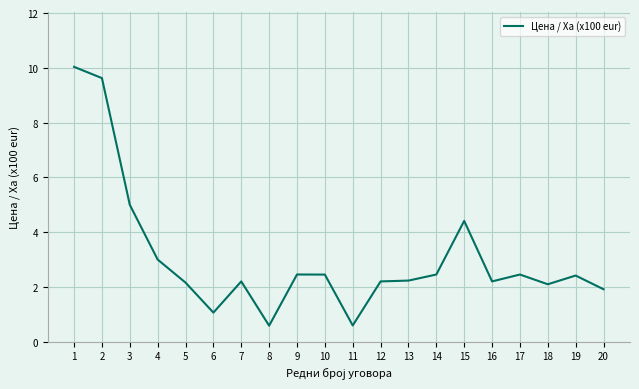

The value at 2 is 9.6. True or false?

True